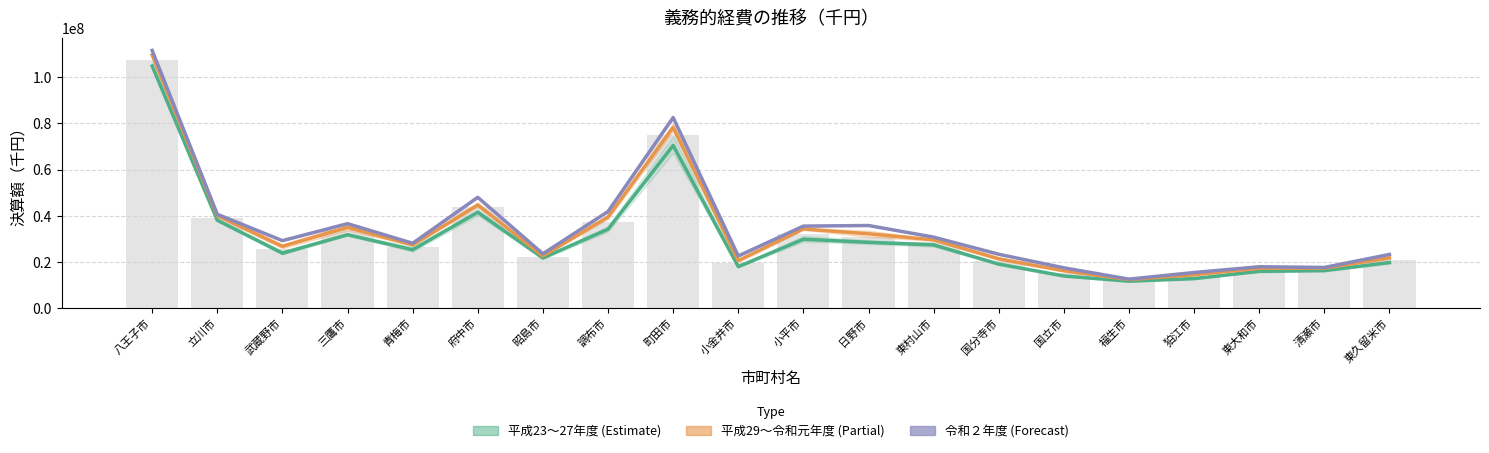

What position from the right is 福生市?

5